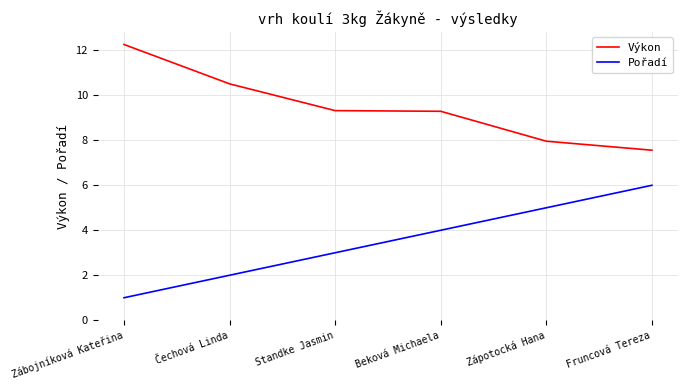

What position from the left is Fruncová Tereza?

6